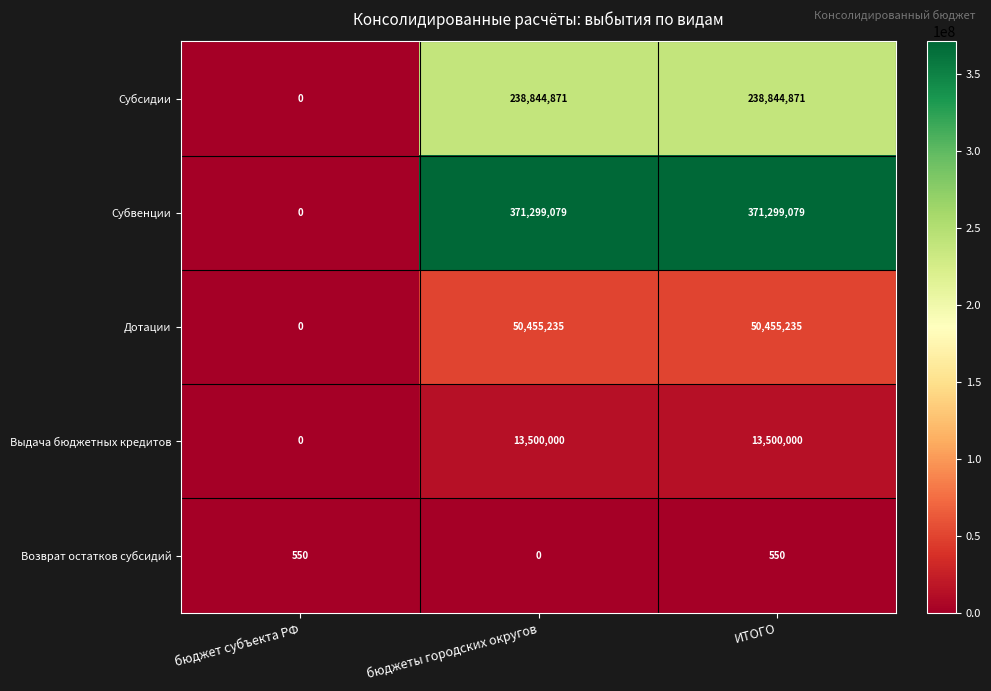

The value of Субвенции at бюджеты городских округов is 640173158. True or false?

False